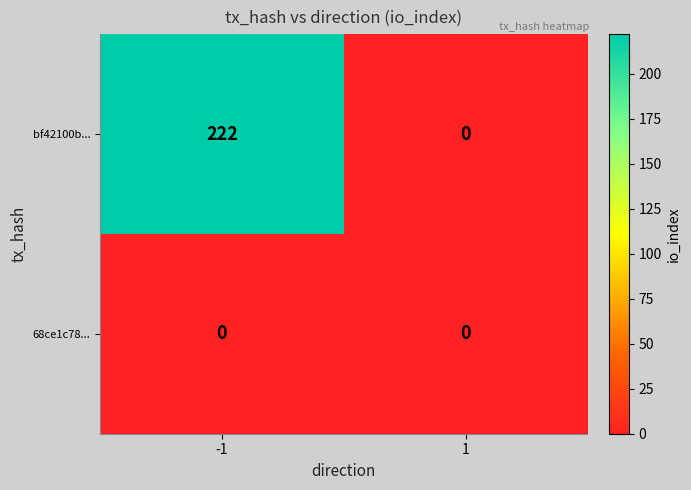

What is the difference between the highest and lowest values at -1?

222